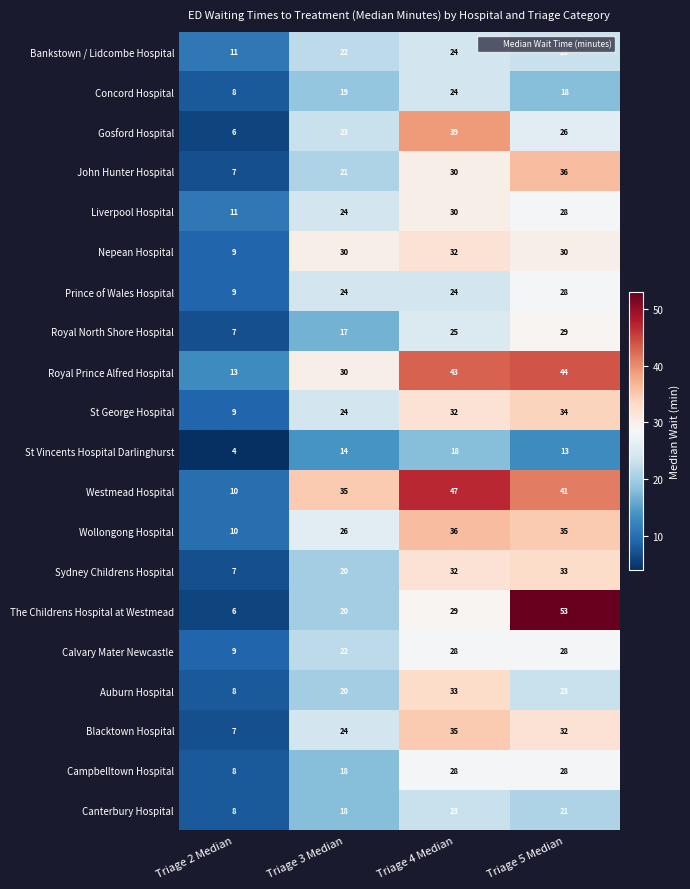

At which label does Blacktown Hospital first exceed 32?

Triage 4 Median